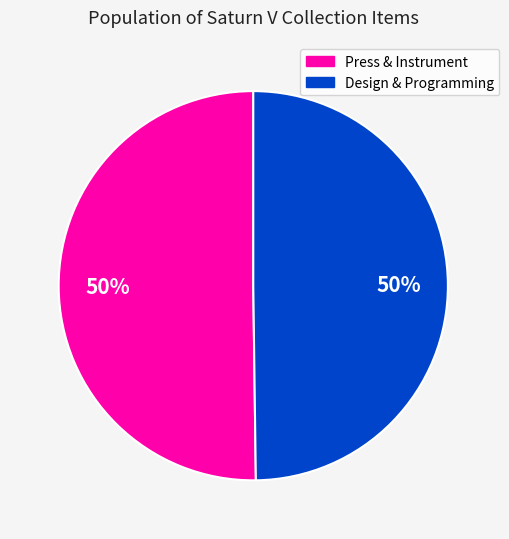

To the nearest percent, what is the average slice percentage?

50%